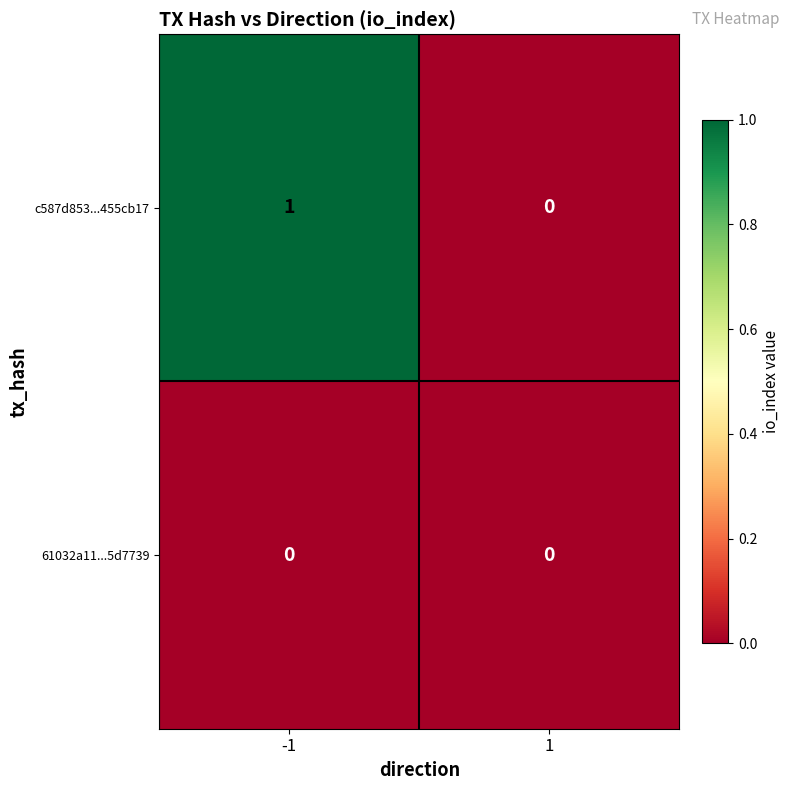

Which series has the largest range (max minus min)?

c587d853...455cb17